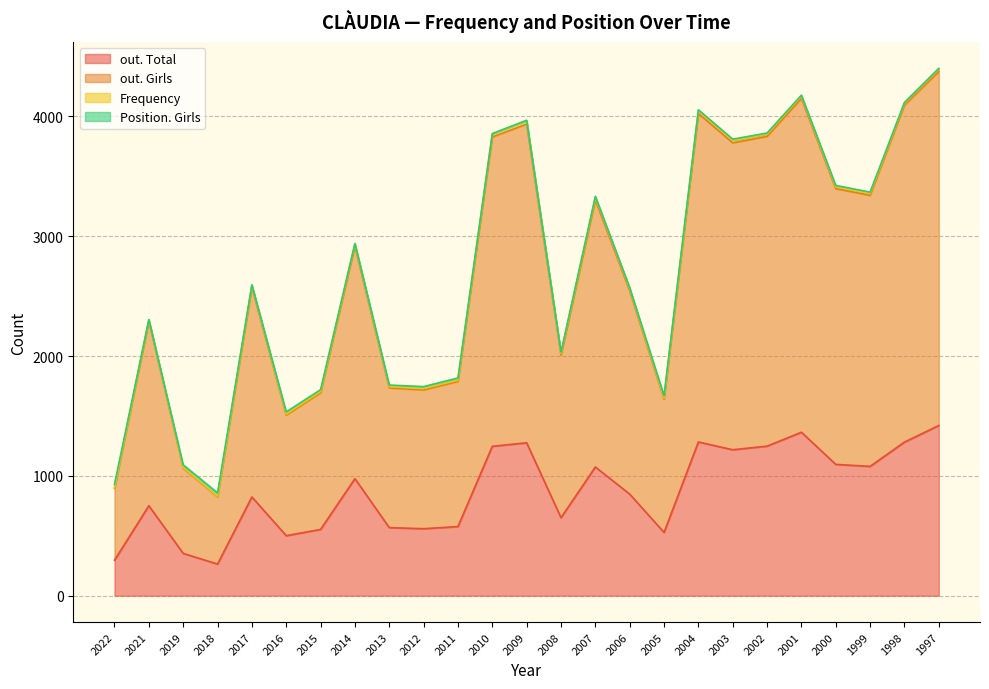

Does the chart have visible grid lines?

Yes